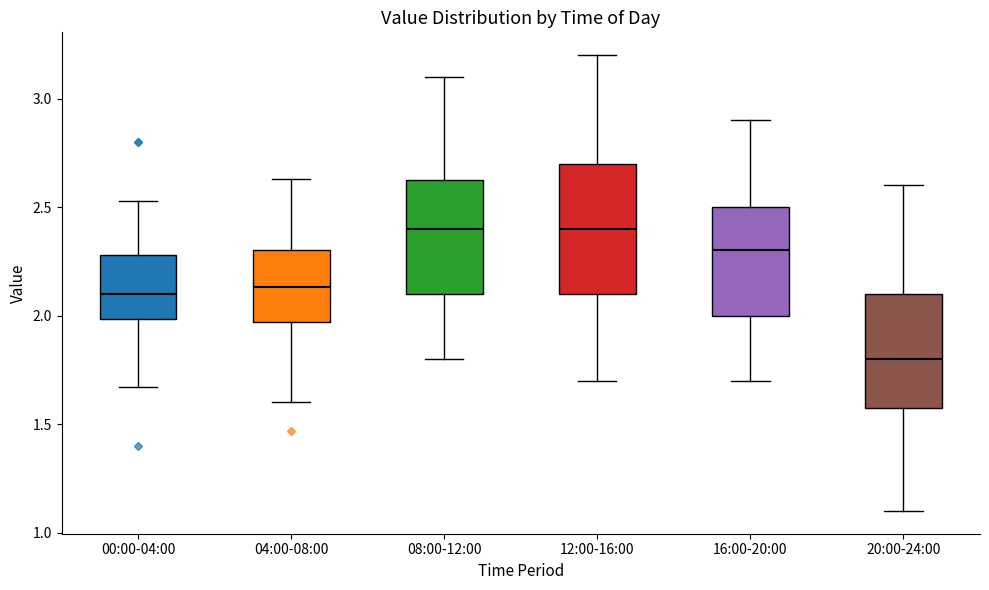

Reading left to right, read every box against the y-axis: the position of its median line, the range the box covers, and the ends of its whiskers. The values are not printed on the chart, so give them approximately, as read against the axis.

00:00-04:00: median 2.10, box 2.00 to 2.30, whiskers 1.65 to 2.55
04:00-08:00: median 2.15, box 1.95 to 2.30, whiskers 1.60 to 2.65
08:00-12:00: median 2.40, box 2.10 to 2.65, whiskers 1.80 to 3.10
12:00-16:00: median 2.40, box 2.10 to 2.70, whiskers 1.70 to 3.20
16:00-20:00: median 2.30, box 2.00 to 2.50, whiskers 1.70 to 2.90
20:00-24:00: median 1.80, box 1.60 to 2.10, whiskers 1.10 to 2.60